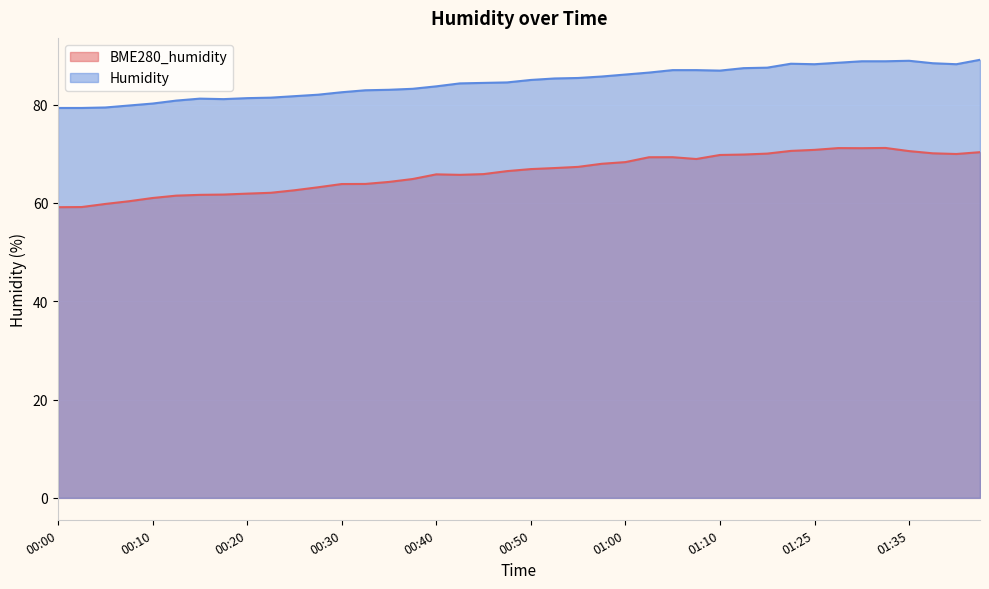

At which category does Humidity reach its first local peak?

00:15